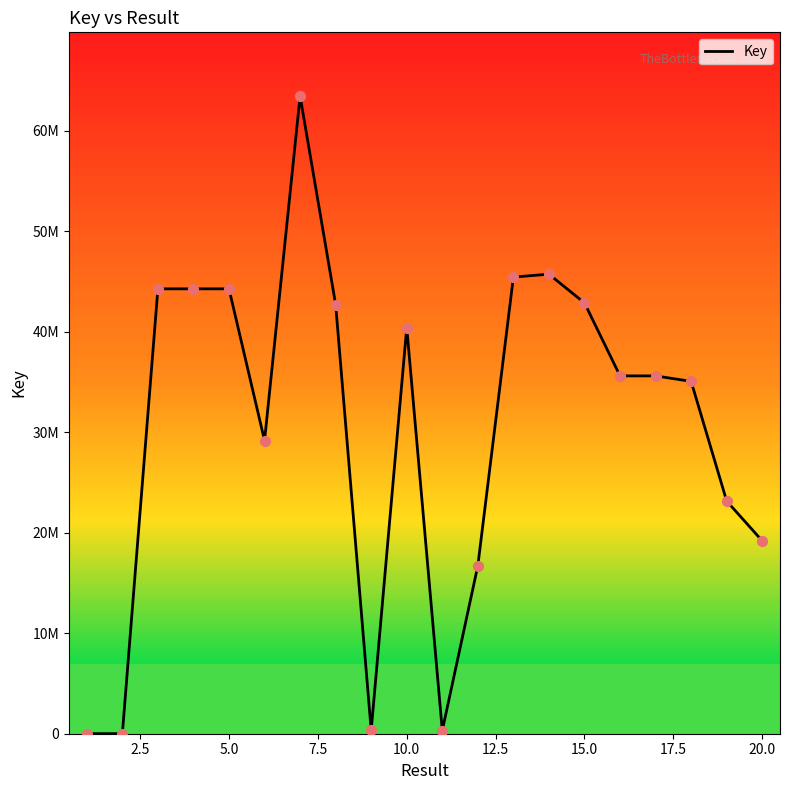

Is this an area chart (filled region under the line)?

No